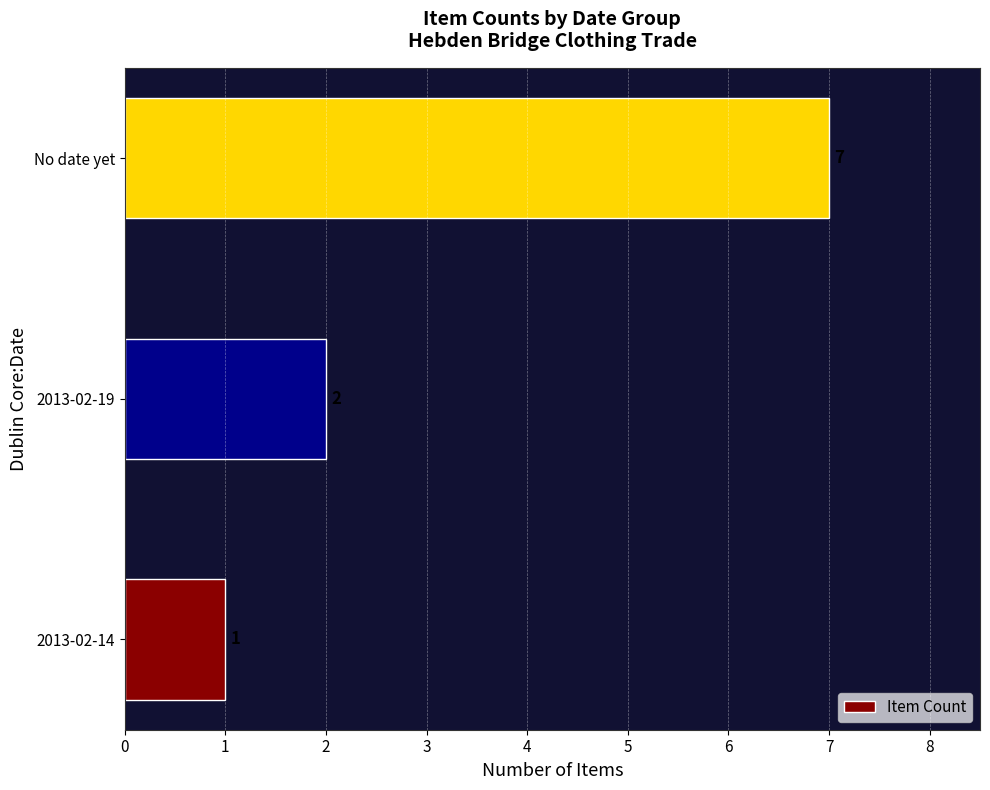

Count the values in the range 1 to 7.

3